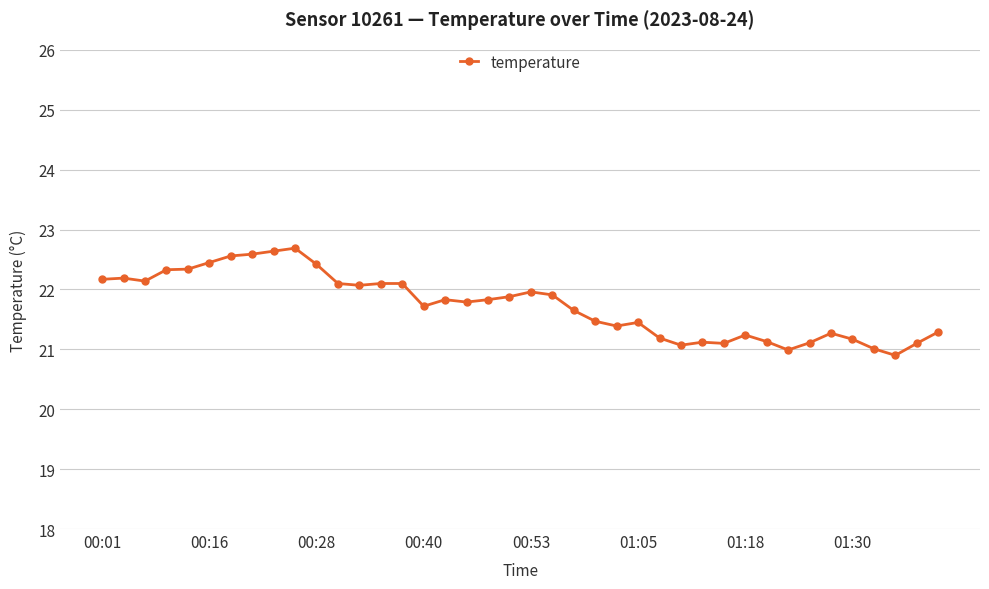

What is the greatest value displayed?

22.7